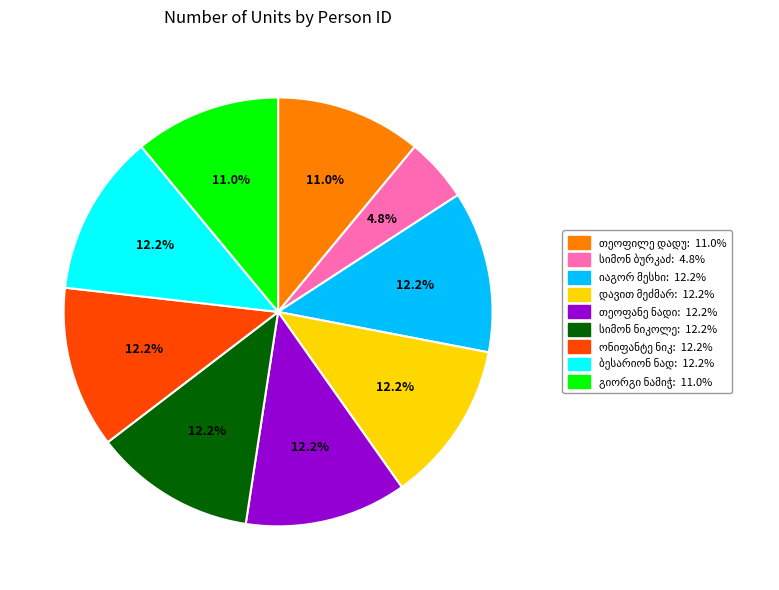

Is there a majority slice in this chart?

No